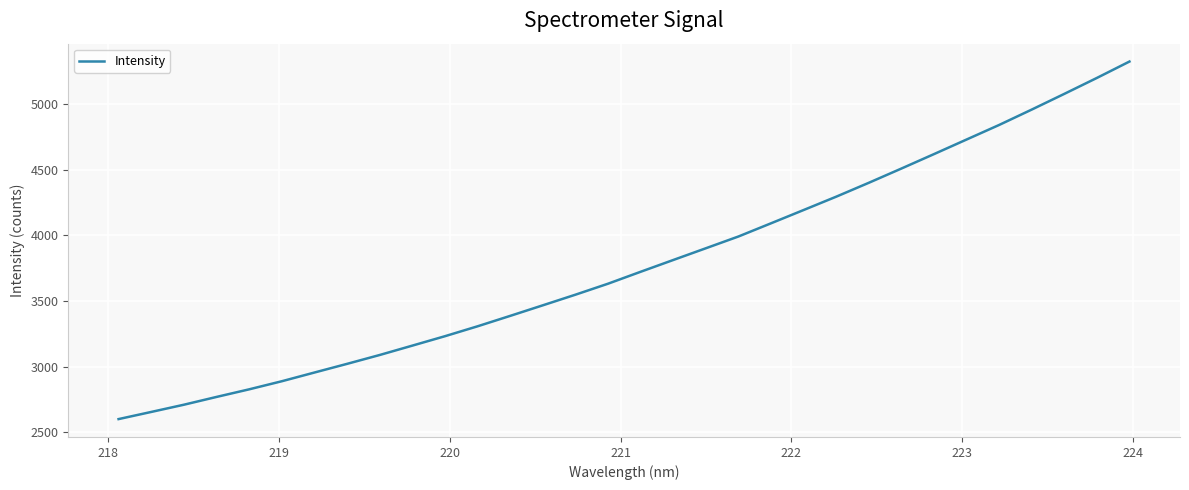

What is the maximum value shown in the chart?

5326.5